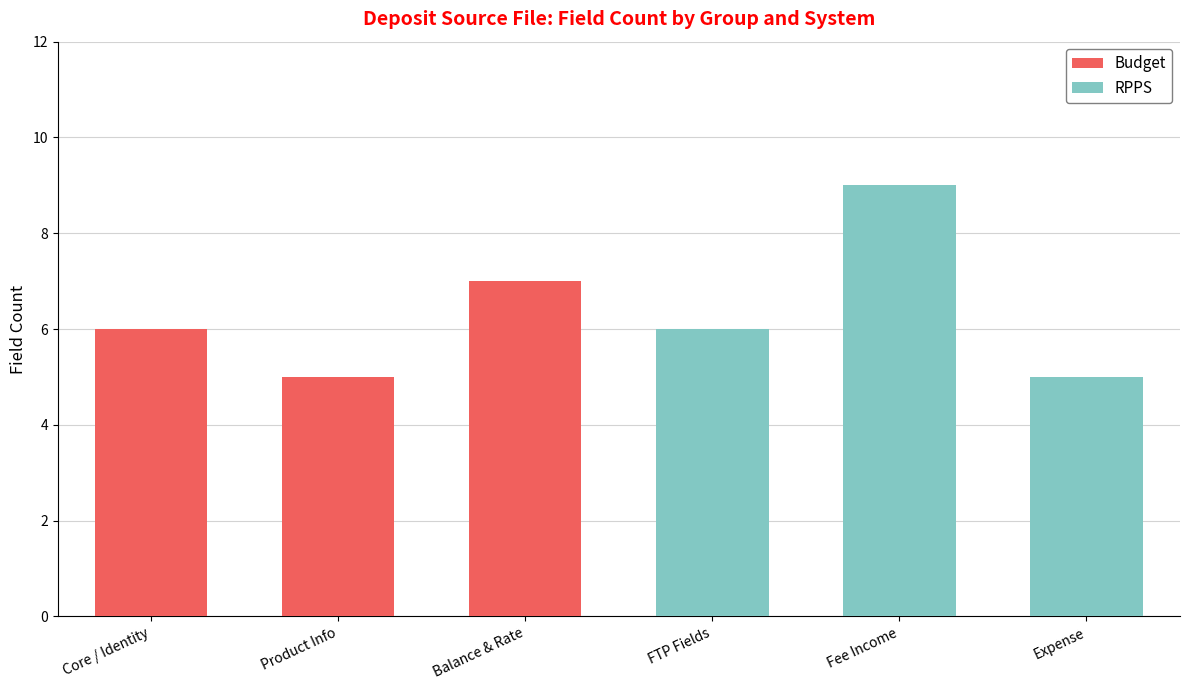

What is the maximum value for Budget?

7